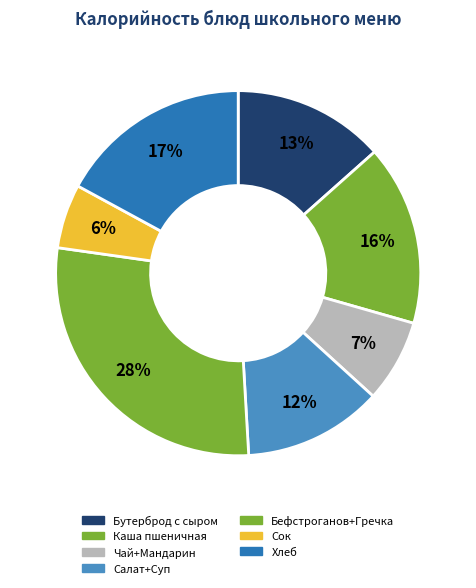

How many slices are in this pie chart?

7